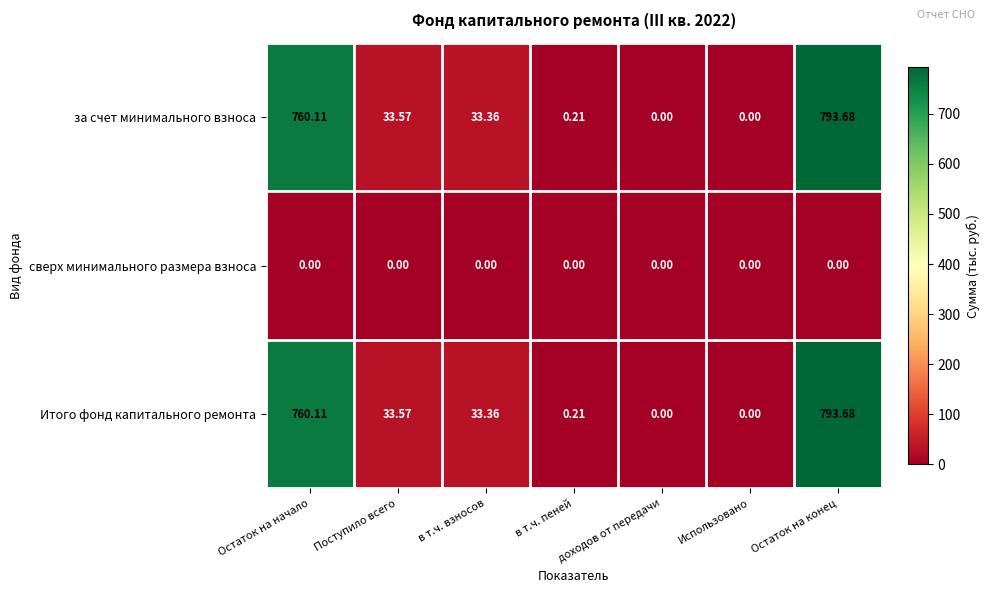

Where does the за счет минимального взноса series first go above 33?

Остаток на начало